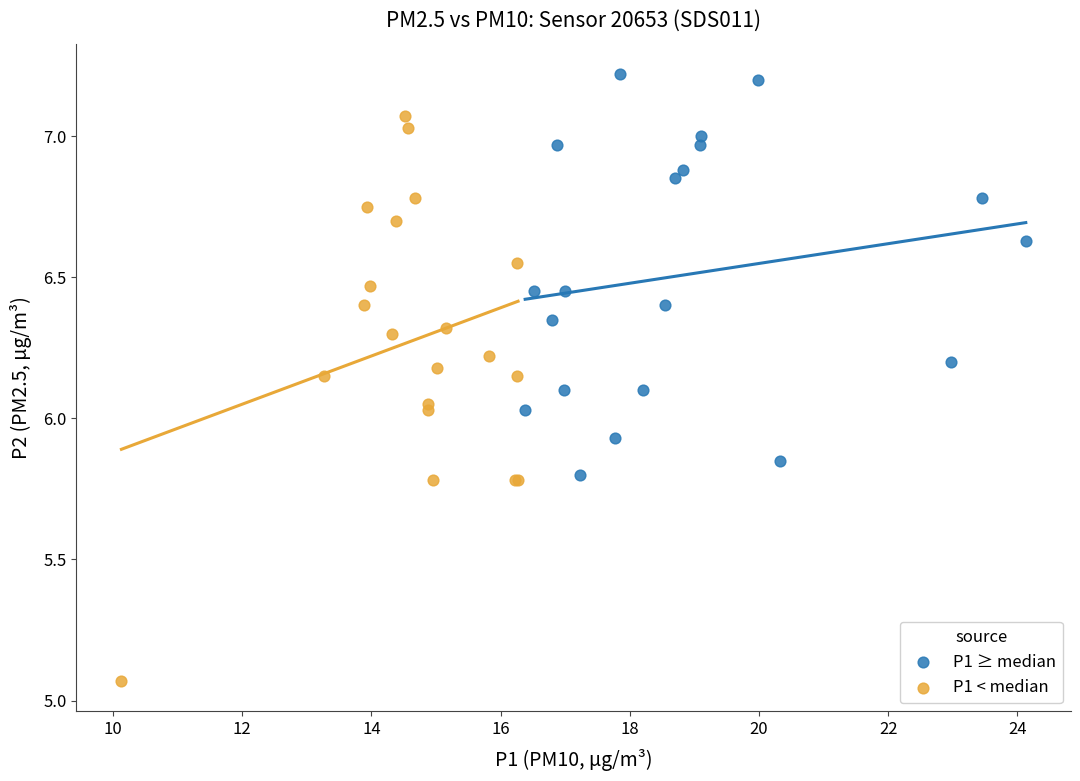

Which series has the largest Y range (max minus min)?

P1 < median